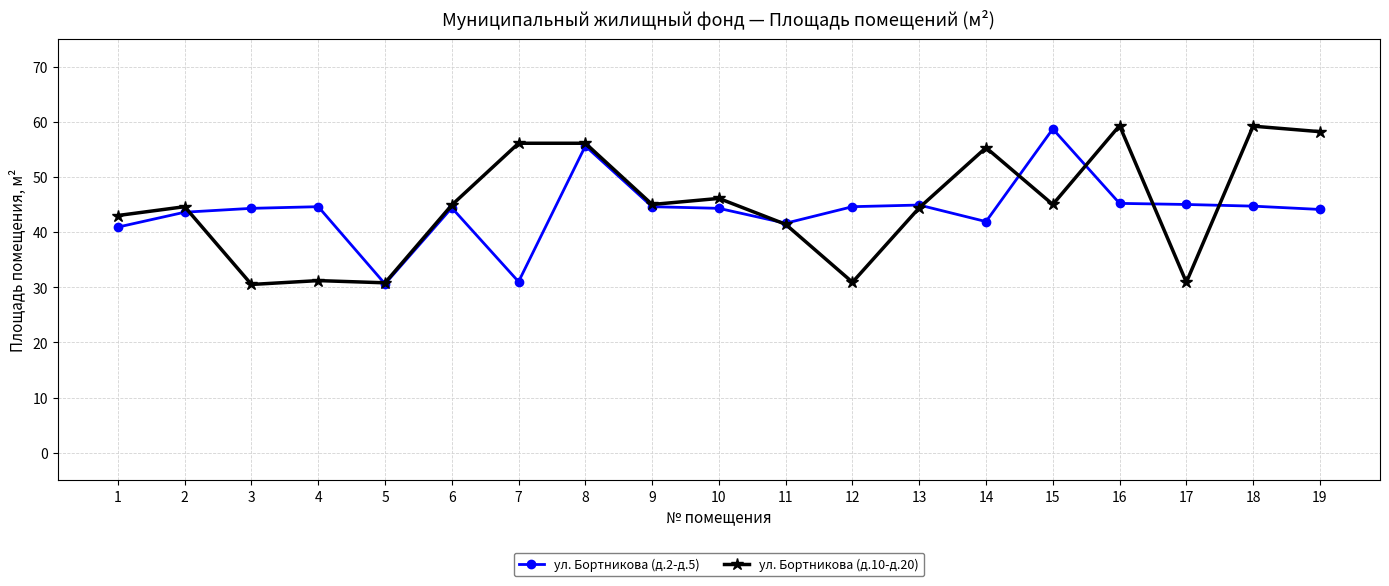

What is the smallest value displayed?

30.5